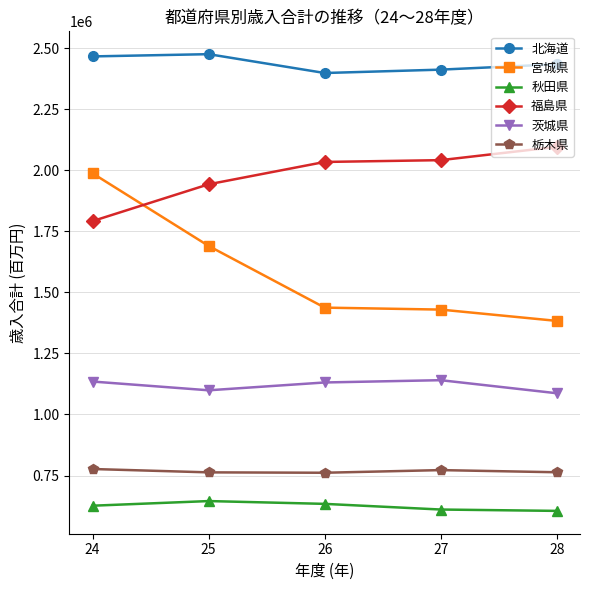

Rank the series at 27 from lowest to highest value.

秋田県, 栃木県, 茨城県, 宮城県, 福島県, 北海道